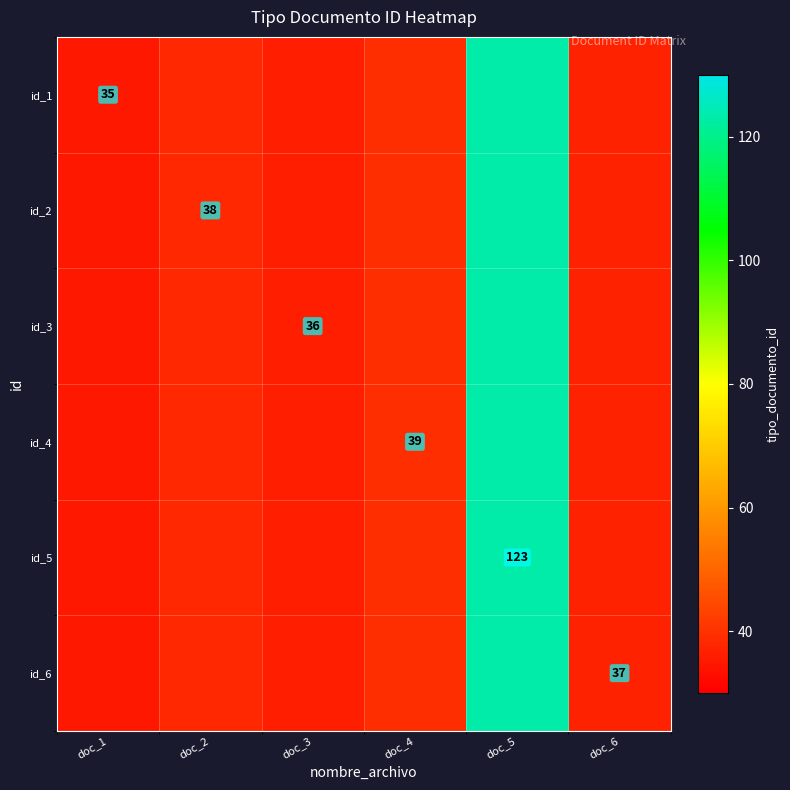

The value of id_6 at doc_6 is 20. True or false?

False